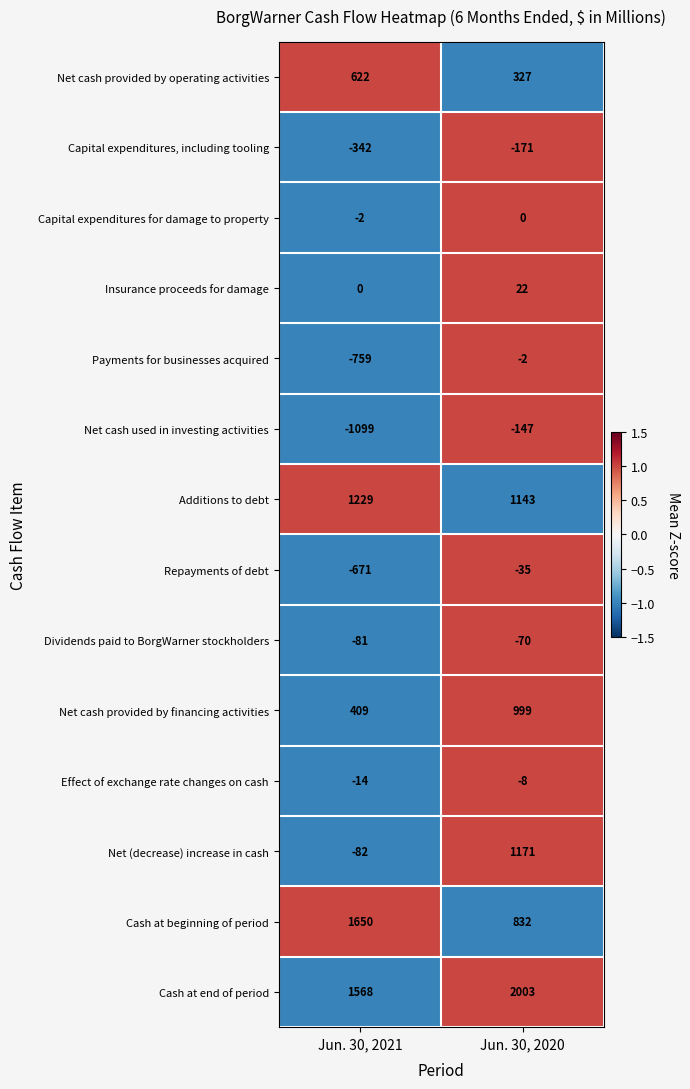

True or false: Effect of exchange rate changes on cash has a value of -23 at Jun. 30, 2021.

False